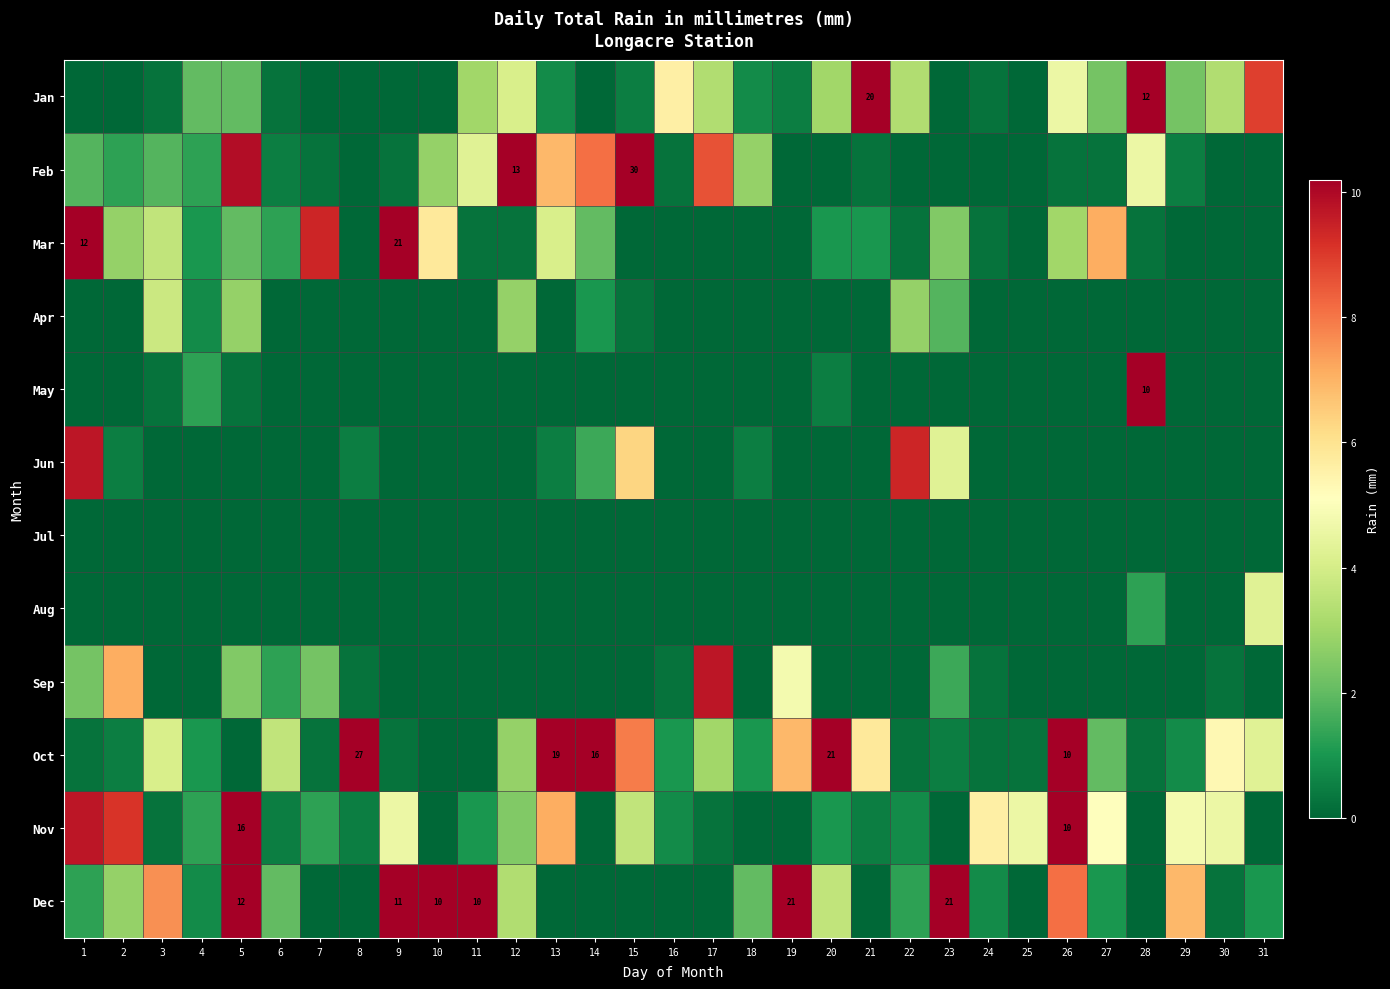

Which series has the largest total across all categories?

Oct